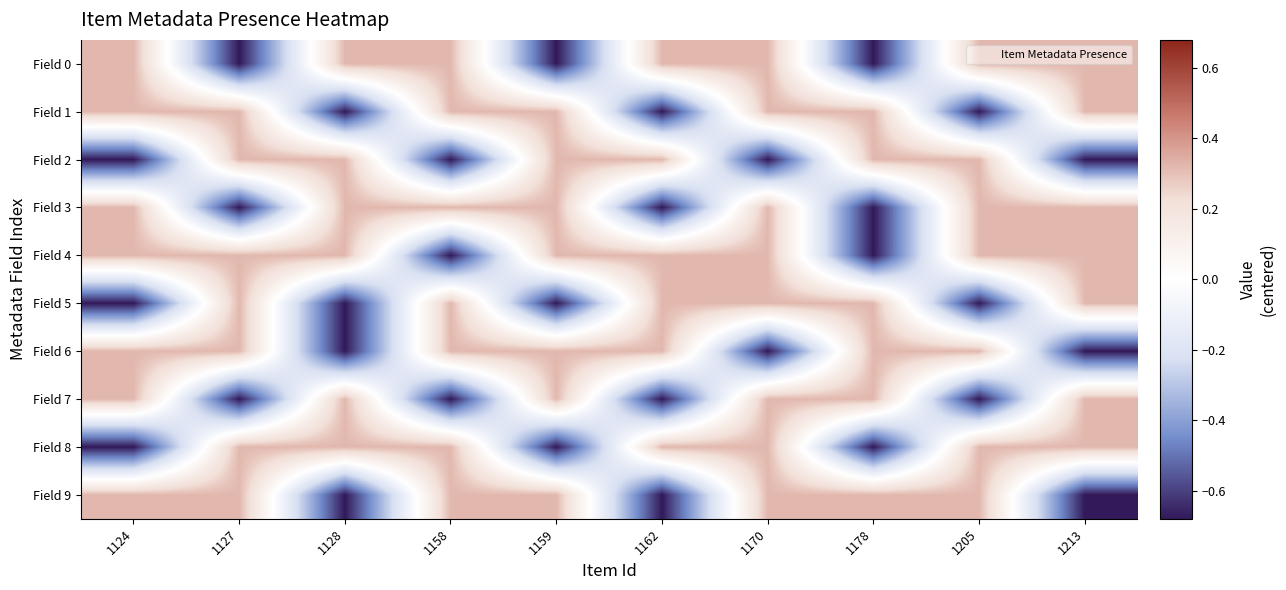

Reading left to right, extract all data points from this chart.

Field 0: 1124=0.3	1127=-0.7	1128=0.3	1158=0.3	1159=-0.7	1162=0.3	1170=0.3	1178=-0.7	1205=0.3	1213=0.3
Field 1: 1124=0.3	1127=0.3	1128=-0.7	1158=0.3	1159=0.3	1162=-0.7	1170=0.3	1178=0.3	1205=-0.7	1213=0.3
Field 2: 1124=-0.7	1127=0.3	1128=0.3	1158=-0.7	1159=0.3	1162=0.3	1170=-0.7	1178=0.3	1205=0.3	1213=-0.7
Field 3: 1124=0.3	1127=-0.7	1128=0.3	1158=0.3	1159=0.3	1162=-0.7	1170=0.3	1178=-0.7	1205=0.3	1213=0.3
Field 4: 1124=0.3	1127=0.3	1128=0.3	1158=-0.7	1159=0.3	1162=0.3	1170=0.3	1178=-0.7	1205=0.3	1213=0.3
Field 5: 1124=-0.7	1127=0.3	1128=-0.7	1158=0.3	1159=-0.7	1162=0.3	1170=0.3	1178=0.3	1205=-0.7	1213=0.3
Field 6: 1124=0.3	1127=0.3	1128=-0.7	1158=0.3	1159=0.3	1162=0.3	1170=-0.7	1178=0.3	1205=0.3	1213=-0.7
Field 7: 1124=0.3	1127=-0.7	1128=0.3	1158=-0.7	1159=0.3	1162=-0.7	1170=0.3	1178=0.3	1205=-0.7	1213=0.3
Field 8: 1124=-0.7	1127=0.3	1128=0.3	1158=0.3	1159=-0.7	1162=0.3	1170=0.3	1178=-0.7	1205=0.3	1213=0.3
Field 9: 1124=0.3	1127=0.3	1128=-0.7	1158=0.3	1159=0.3	1162=-0.7	1170=0.3	1178=0.3	1205=0.3	1213=-0.7